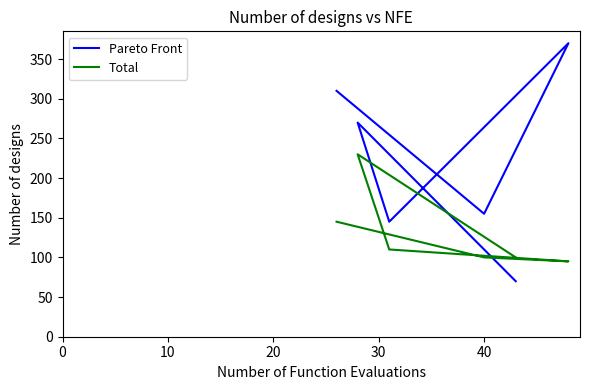

Where is the first local minimum for Total?

30